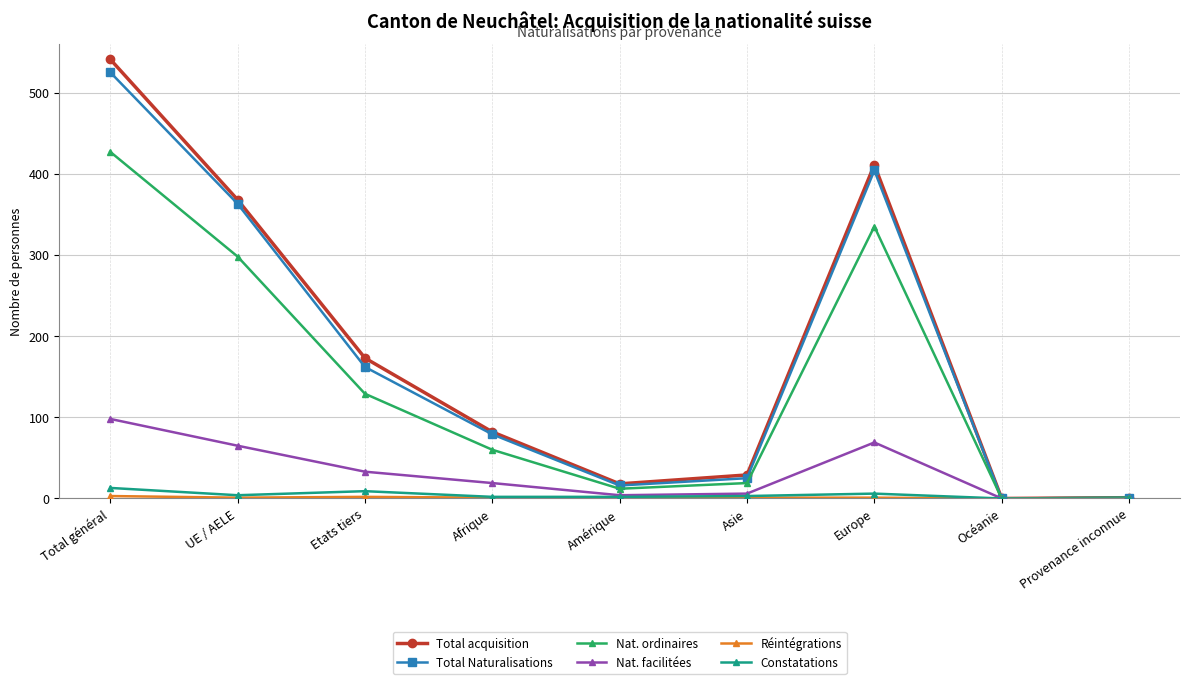

What is the label of the 8th point from the right?

UE / AELE